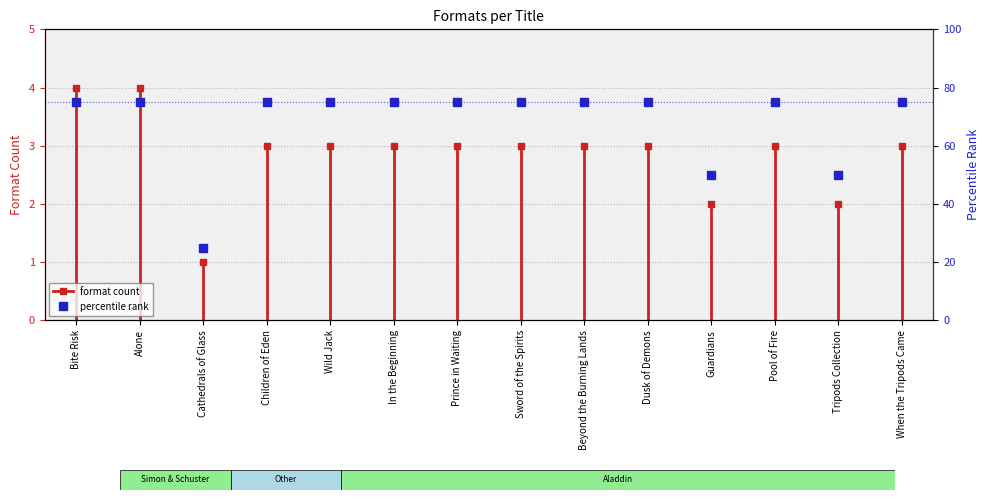

Reading right to left, extract all data points from this chart.

75	50	75	50	75	75	75	75	75	75	75	25	75	75